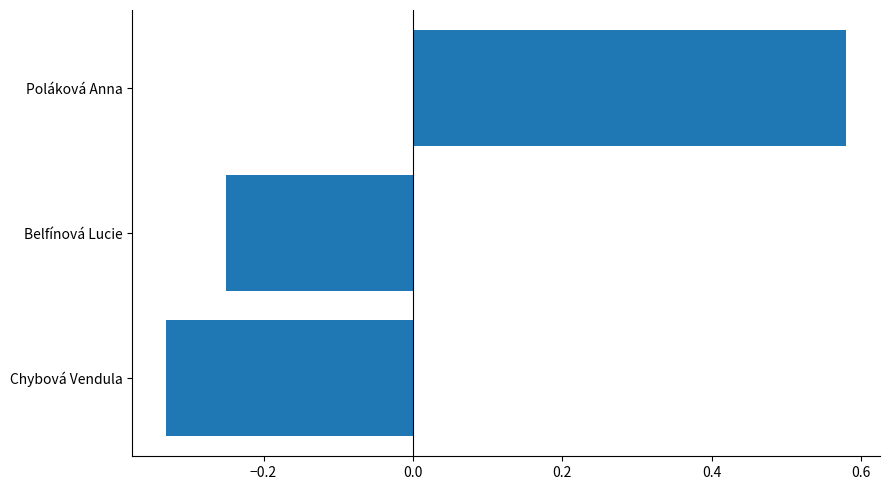

What is the difference between the maximum and minimum values?

0.9